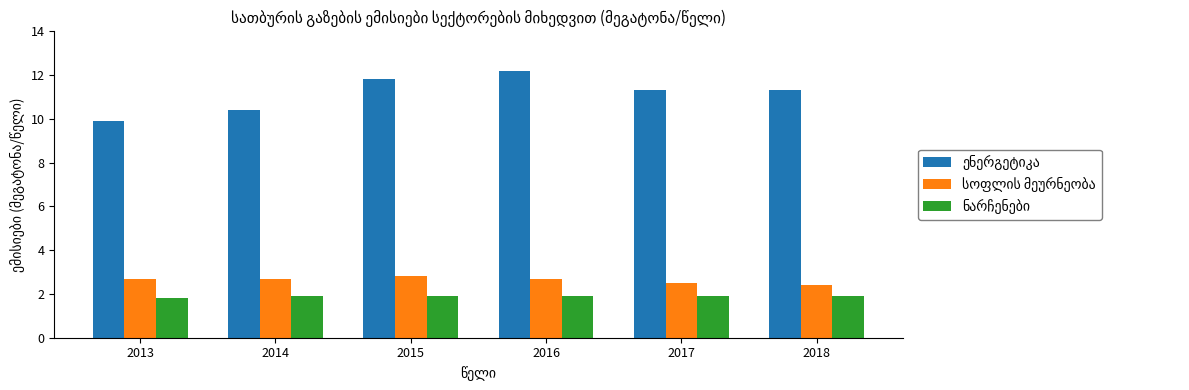

What is the minimum value shown in the chart?

1.8